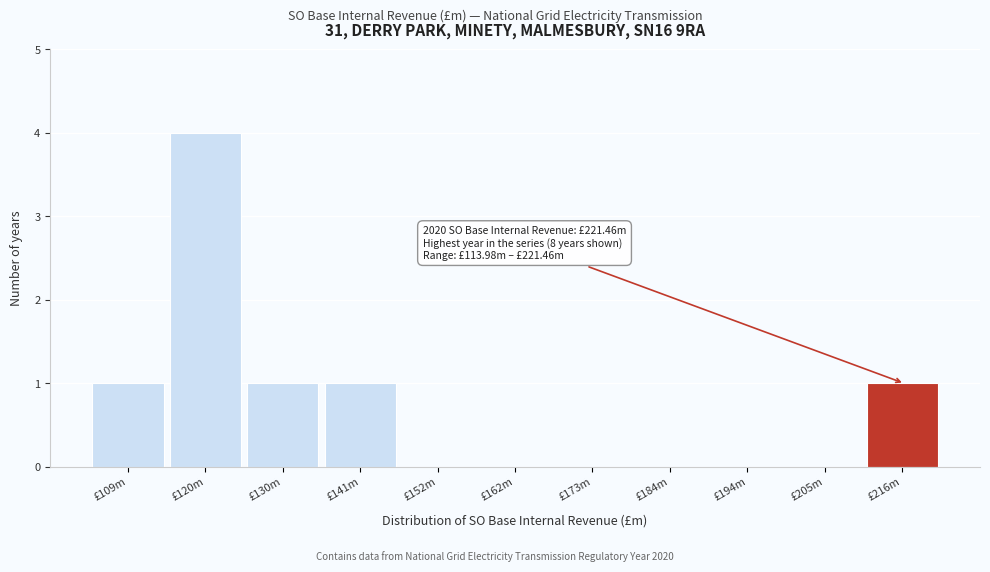

Reading left to right, what are all the values shown in this chart?

£109m=1	£120m=4	£130m=1	£141m=1	£152m=0	£162m=0	£173m=0	£184m=0	£194m=0	£205m=0	£216m=1